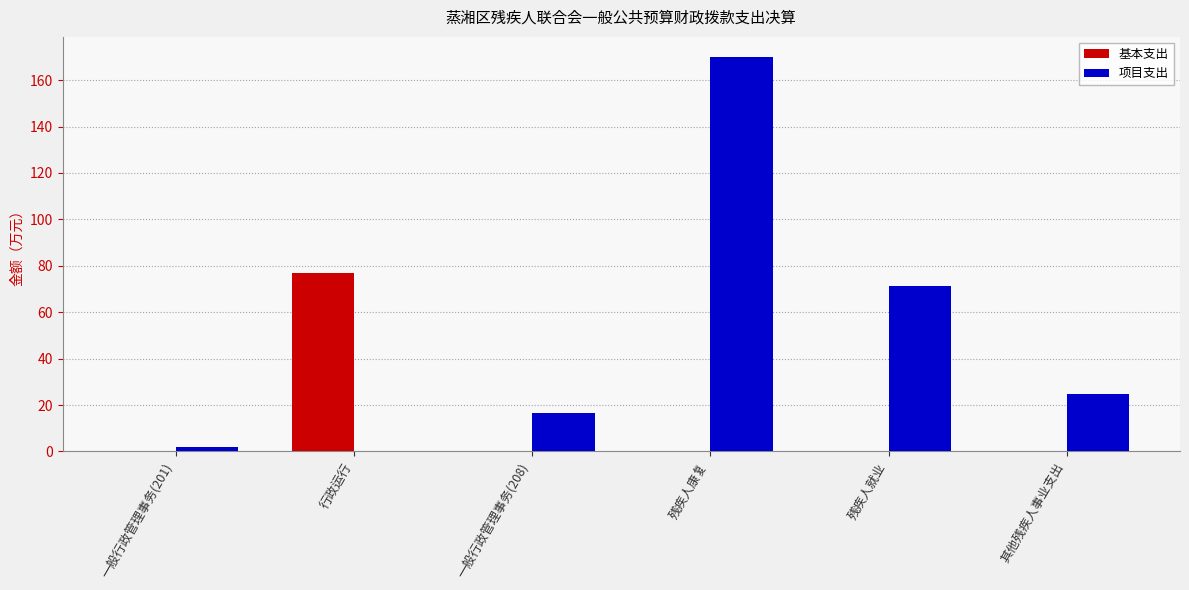

Where is 项目支出 nearest to the value 85?

残疾人就业